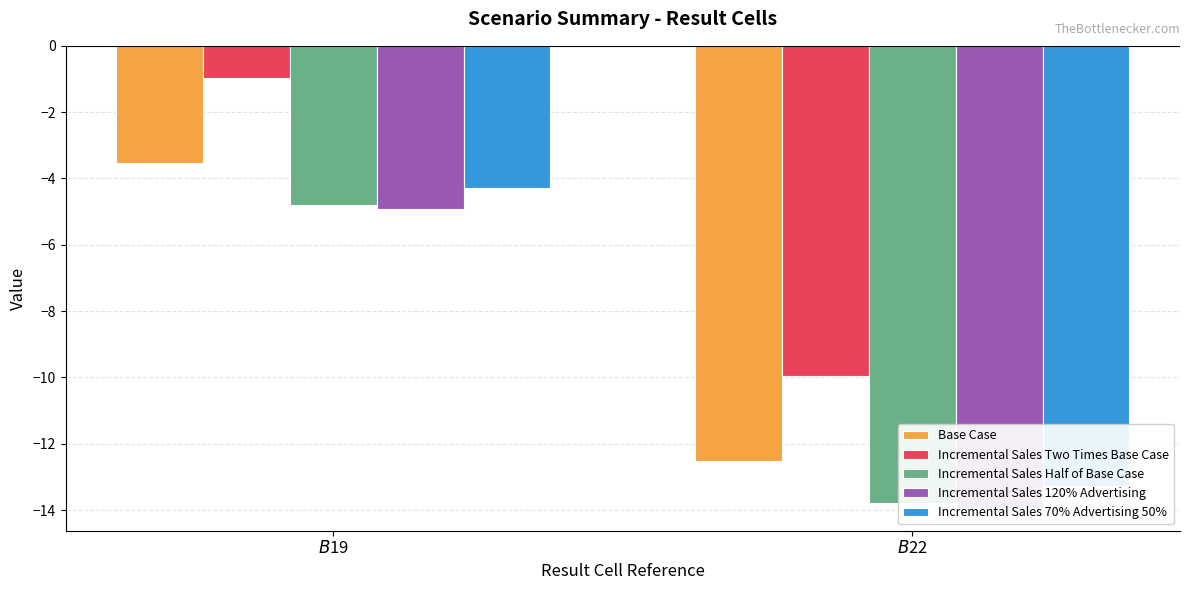

Which category has the highest value across all series?

$B$19